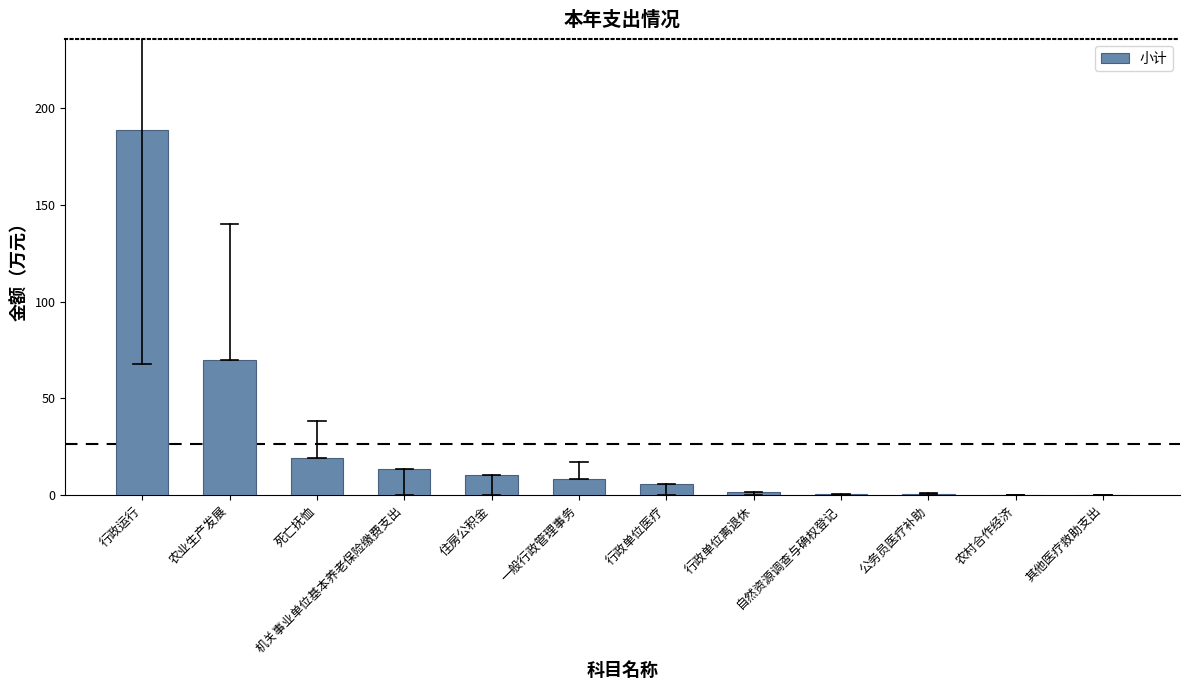

Is it true that the value at 死亡抚恤 is 19.2?

True